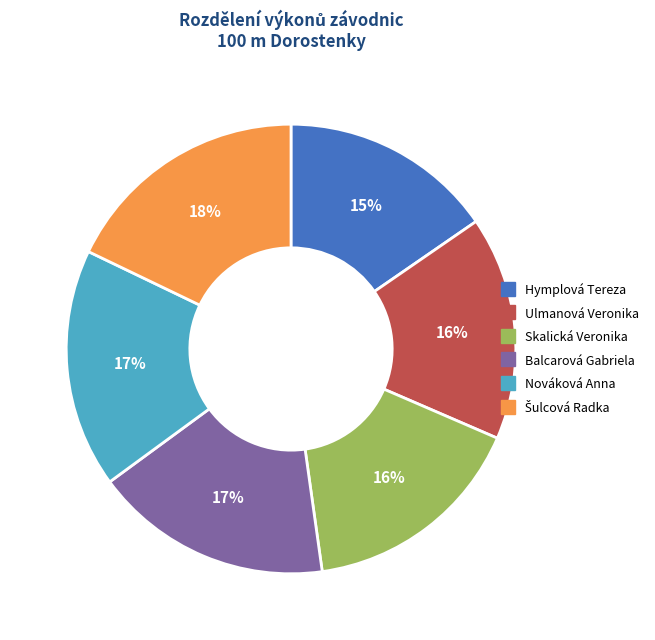

Is there any slice that represents more than half of the pie?

No